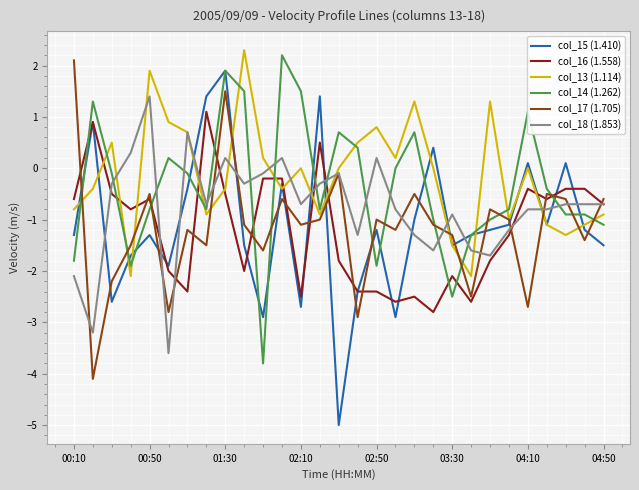

Which series has the widest spread of values?

col_15 (1.410)